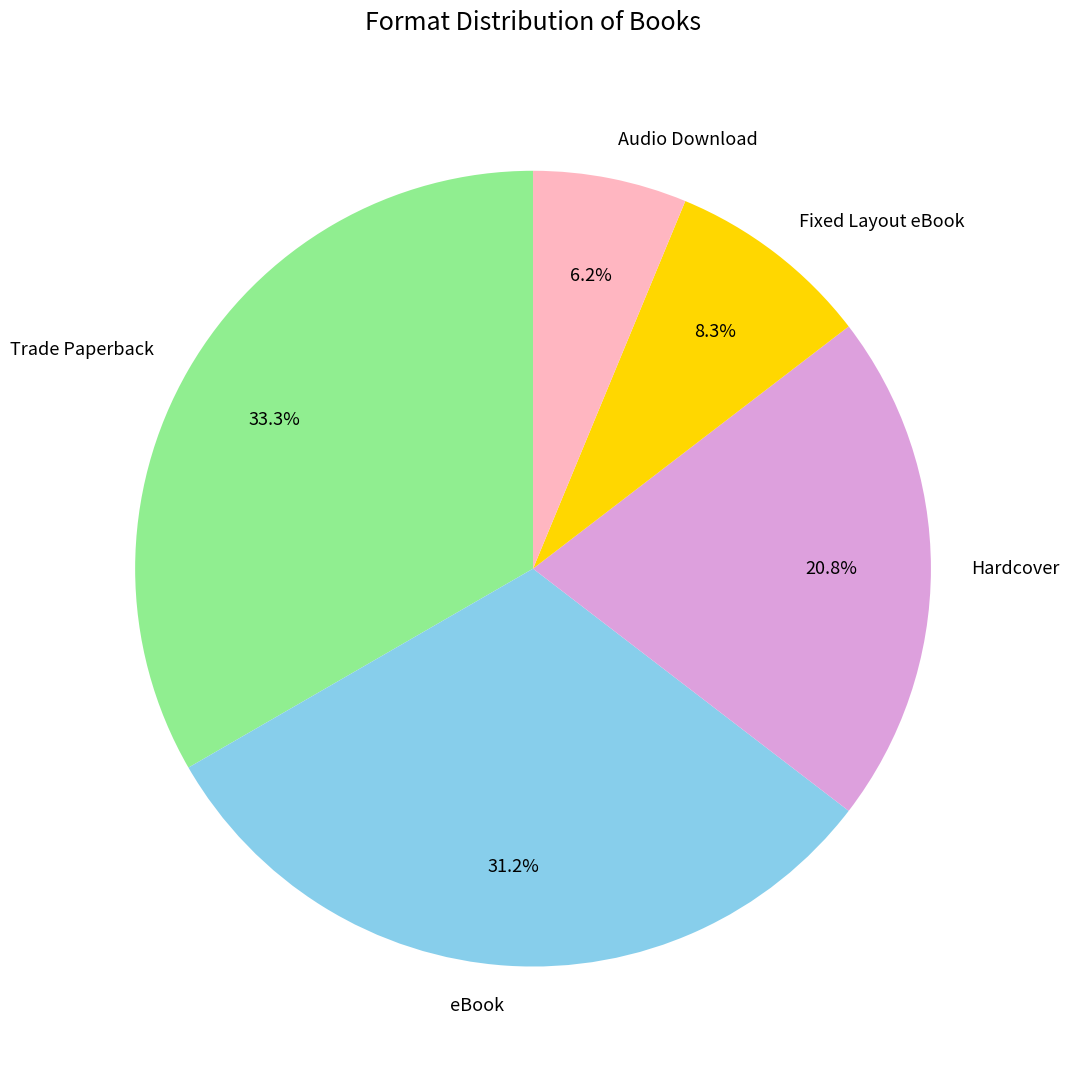

To the nearest percent, what is the combined percentage of Audio Download and Hardcover?

27%